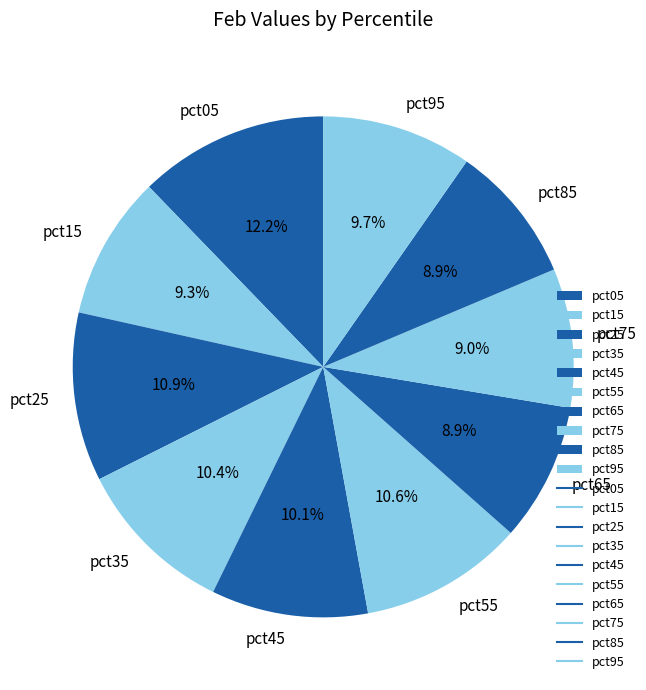

What percentage is the pct55 slice, to the nearest percent?

11%